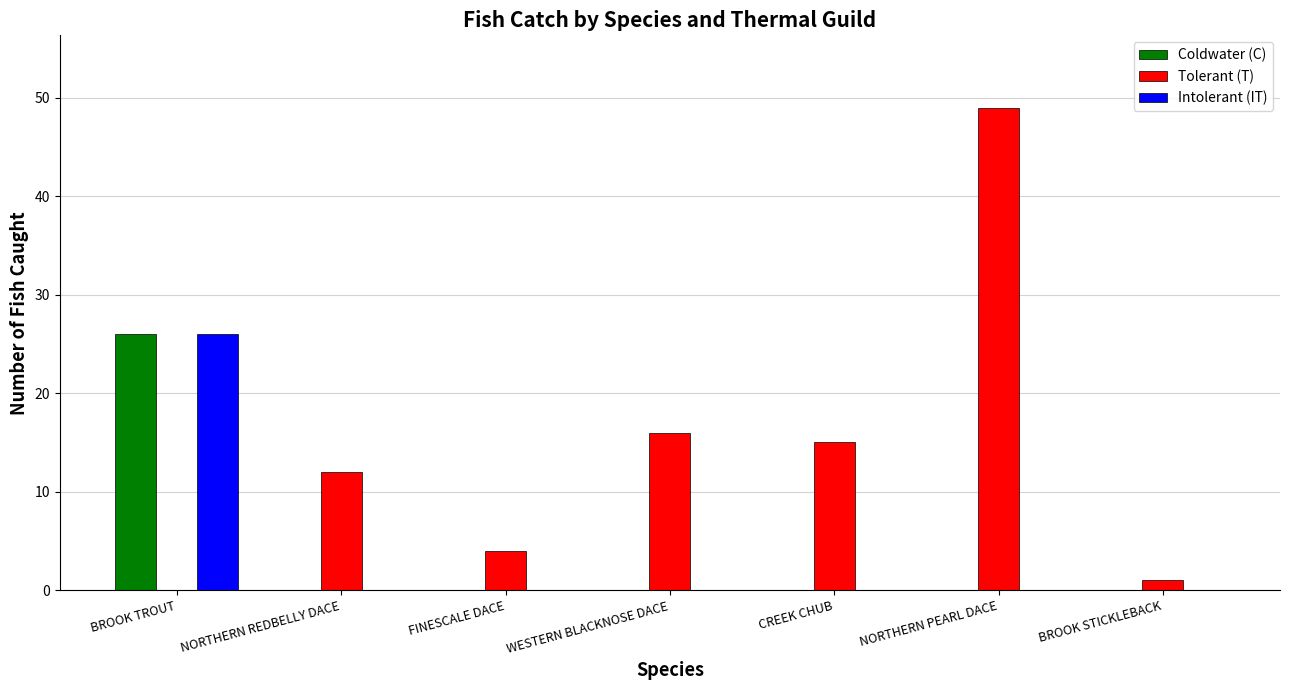

True or false: Coldwater (C) has a value of 15 at BROOK TROUT.

False